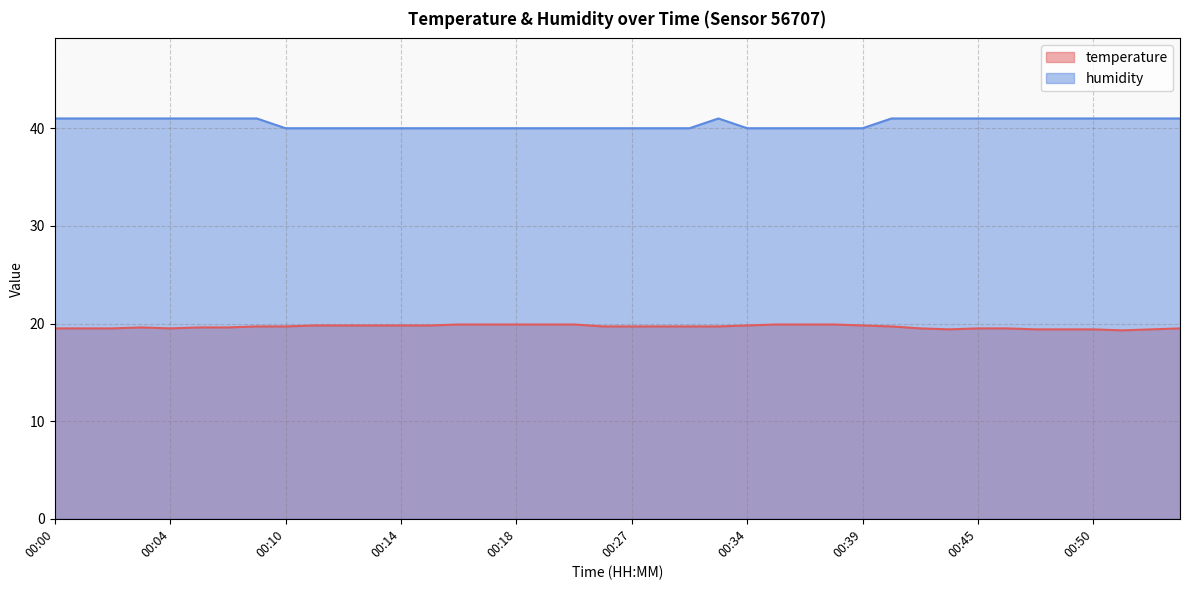

Which series has the widest spread of values?

humidity